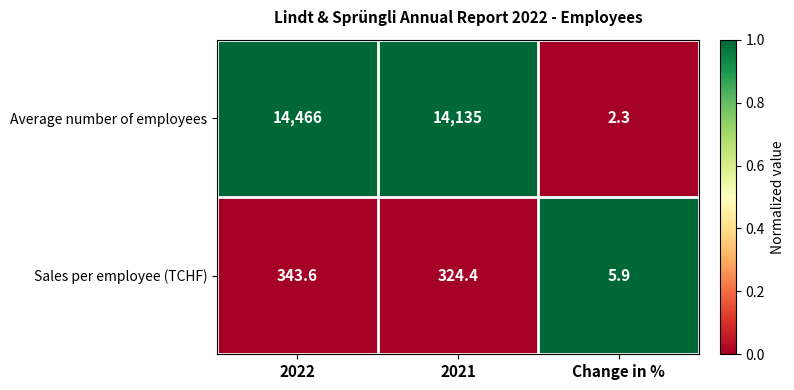

At which category is the sum across all series the highest?

2022